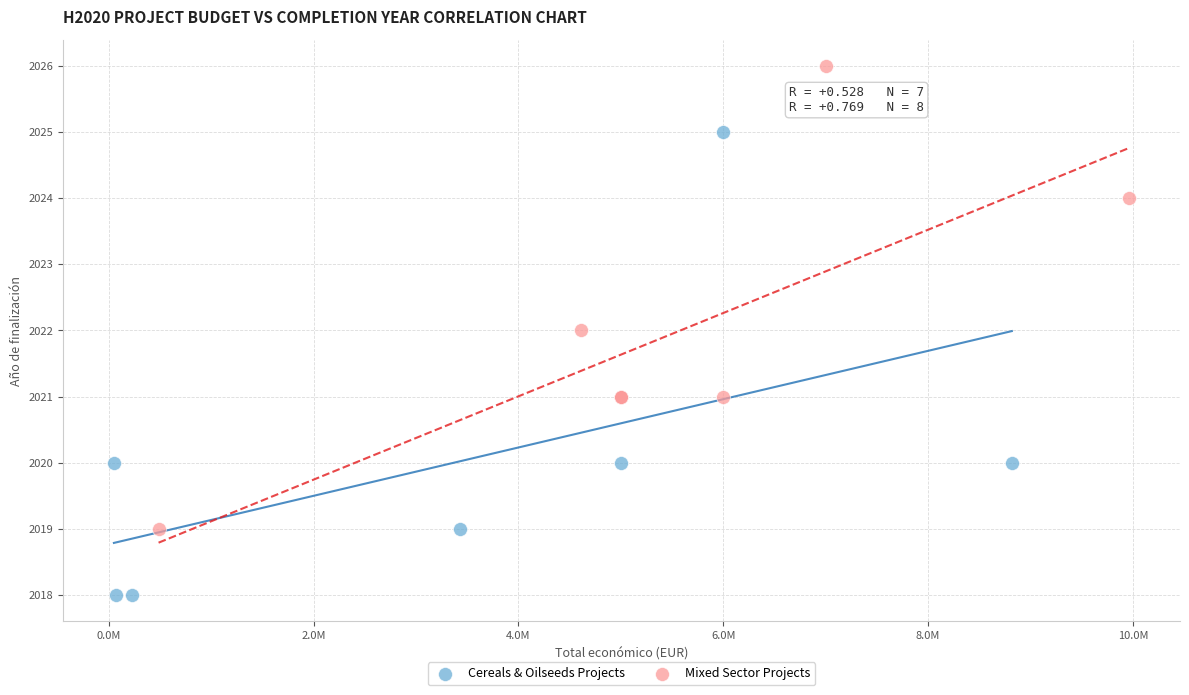

Which series reaches the minimum Y coordinate?

Cereals & Oilseeds Projects